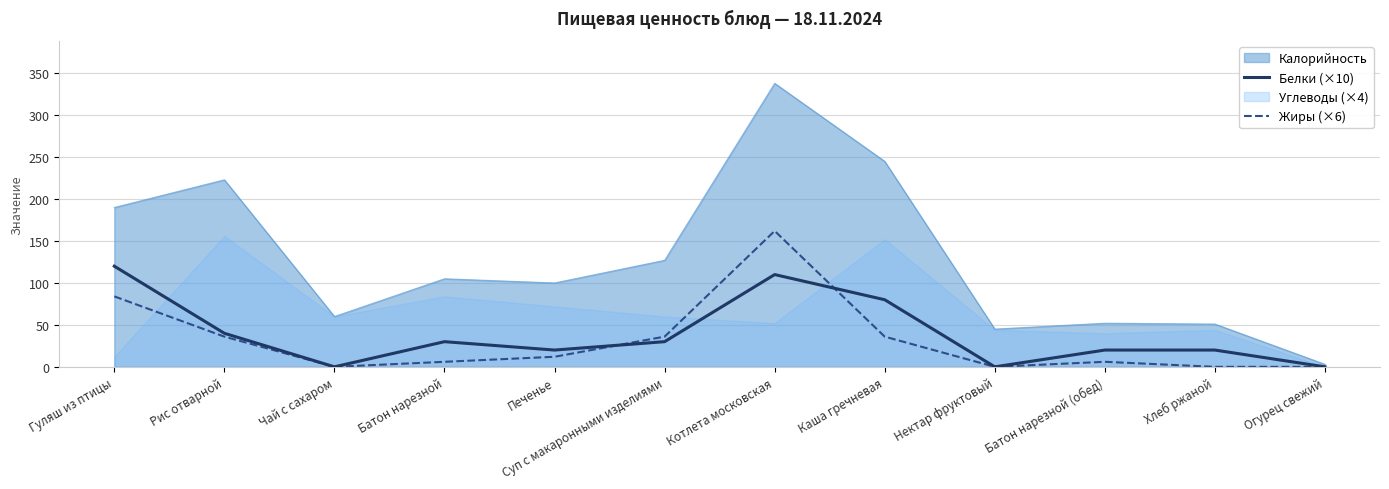

What is the label of the 8th point from the right?

Печенье